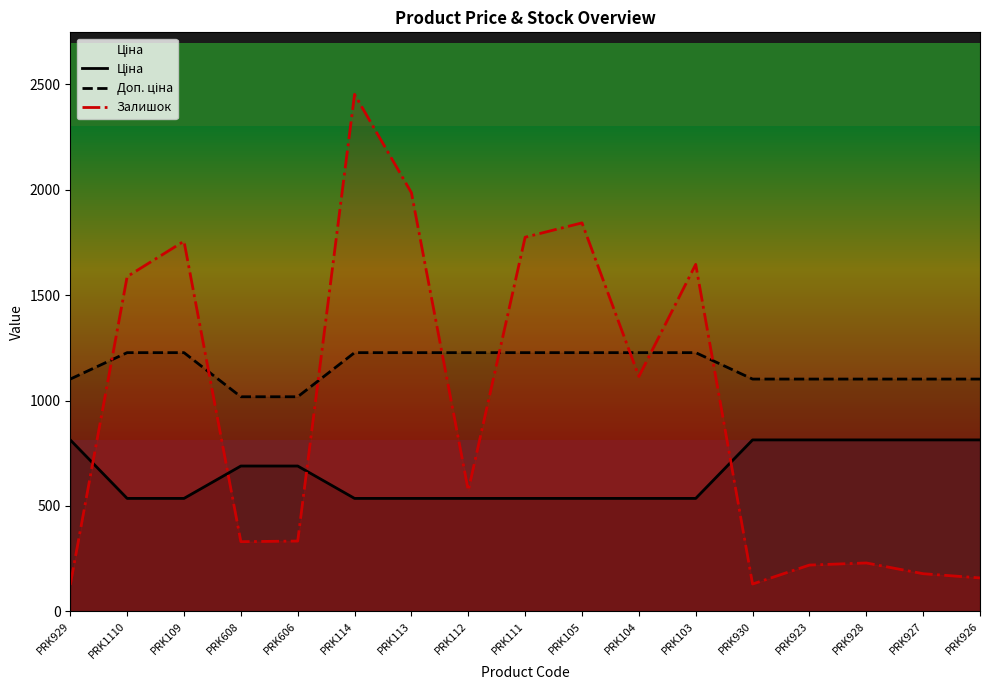

True or false: Залишок and Доп. ціна cross at least once.

True